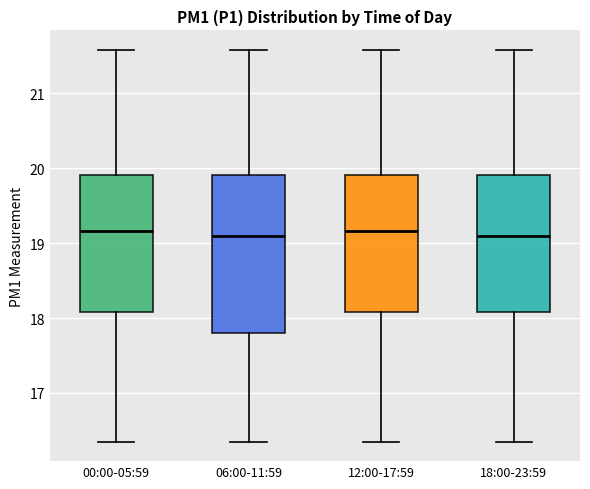

Which box is the tallest, from its lower edge to its upper edge?

06:00-11:59